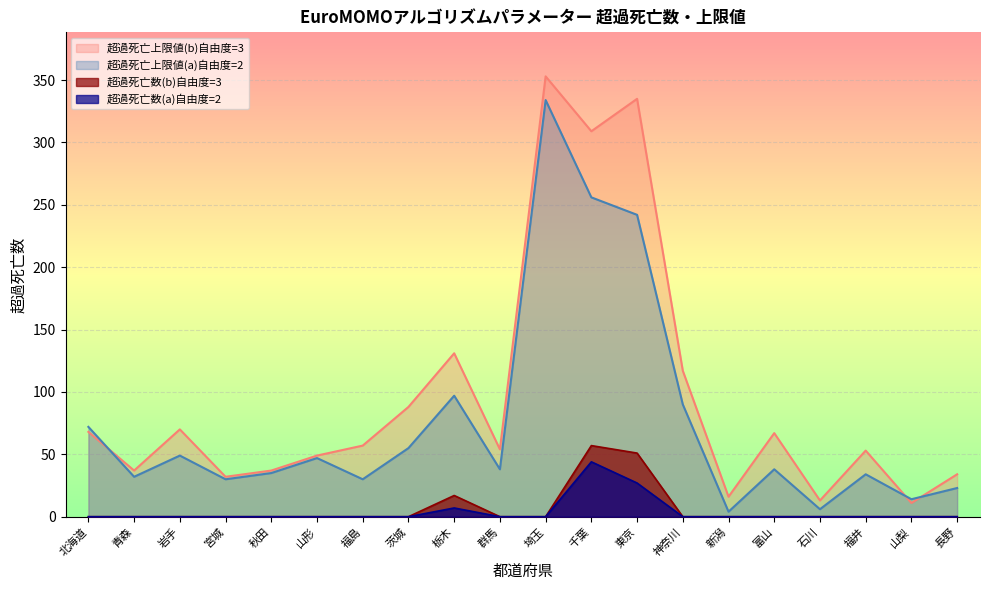

True or false: 超過死亡数(a)自由度=2 and 超過死亡数(b)自由度=3 cross at least once.

False